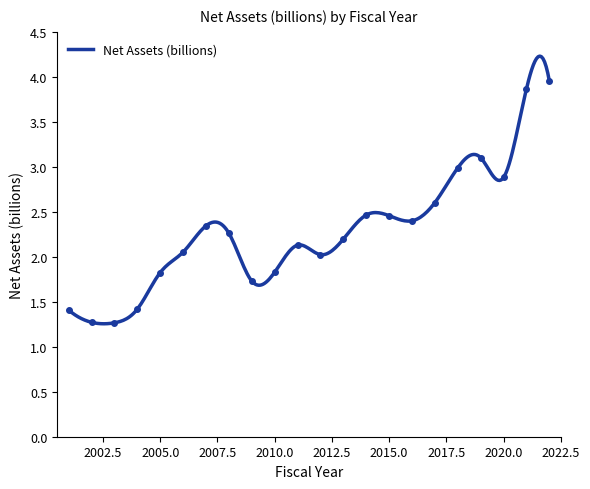

What is the maximum value shown in the chart?

4.0